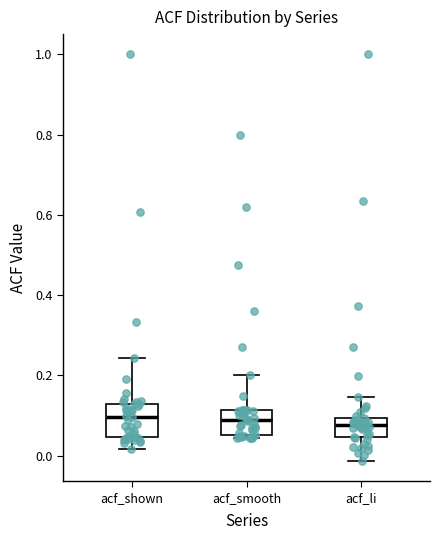

Reading left to right, transcribe this box plot: for each box, give where its median line is, the range the box spans, and where its two whiskers end, as read against the y-axis. The values are not printed on the chart, so give them approximately, as read against the axis.

acf_shown: median 0.10, box 0.04 to 0.14, whiskers 0.02 to 0.24
acf_smooth: median 0.08, box 0.06 to 0.12, whiskers 0.04 to 0.20
acf_li: median 0.08, box 0.04 to 0.10, whiskers -0.02 to 0.14